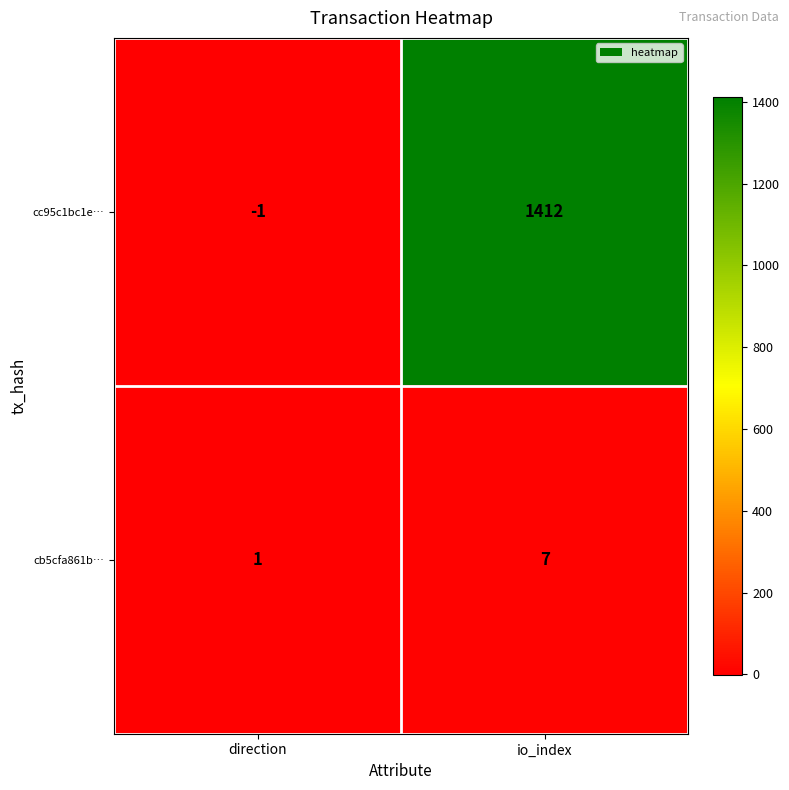

Between direction and io_index, which series saw the biggest shift?

cc95c1bc1e…